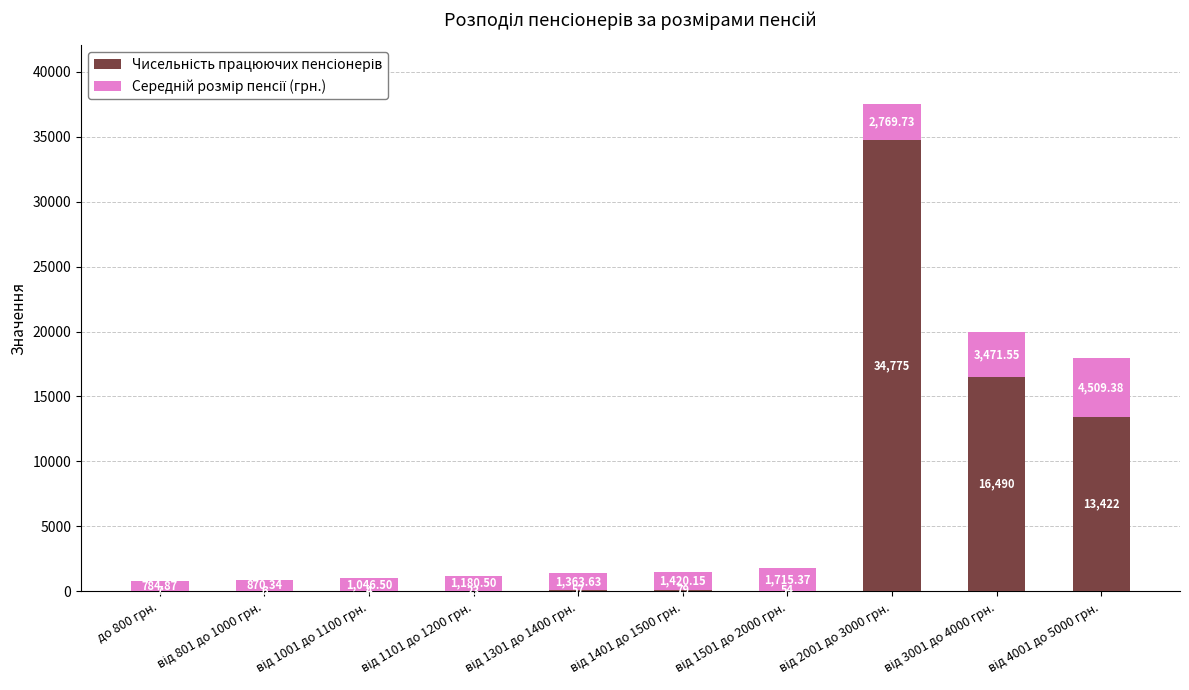

Are the bars horizontal?

No